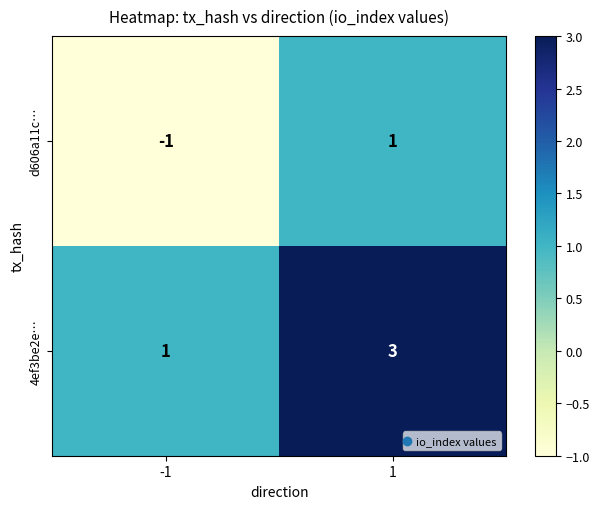

What is the greatest value displayed?

3